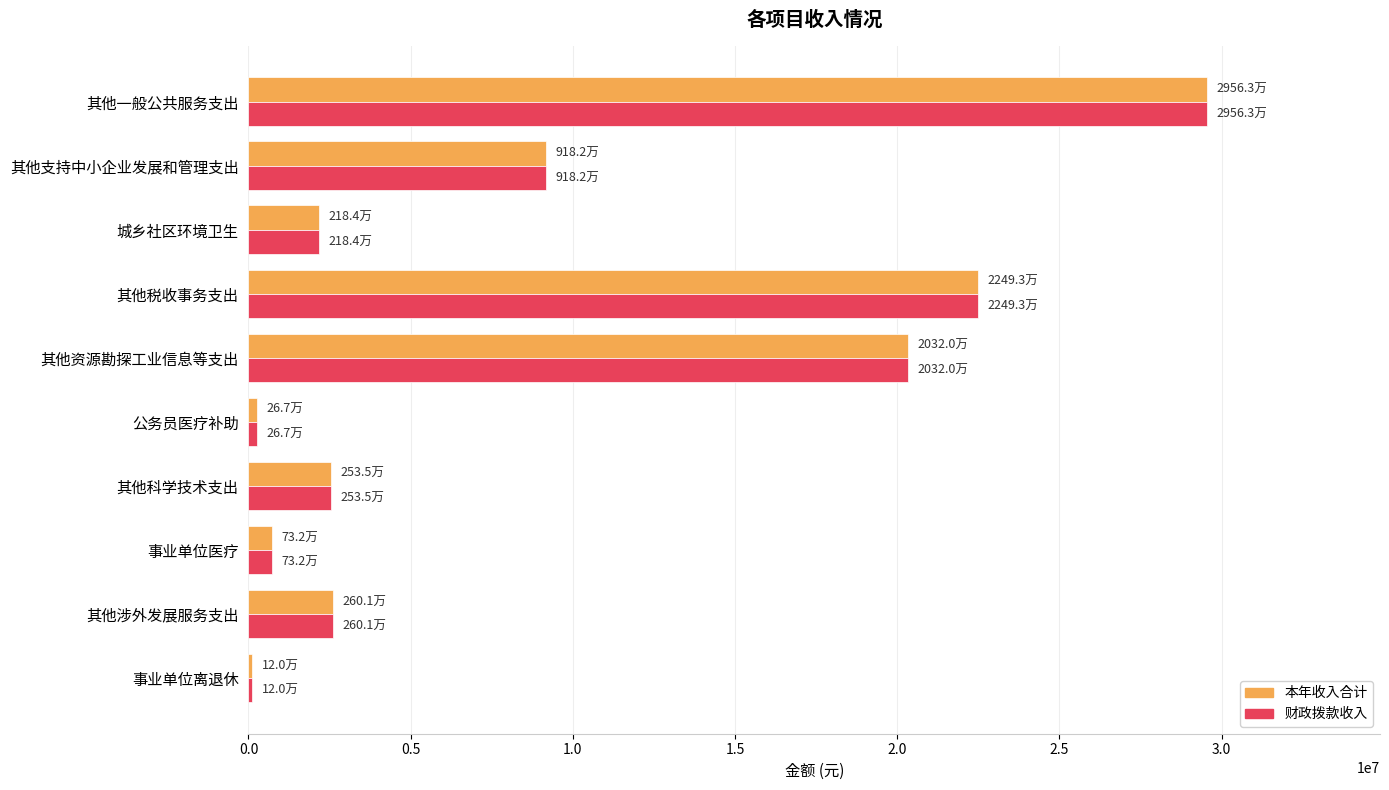

How many data points does each series have?

10